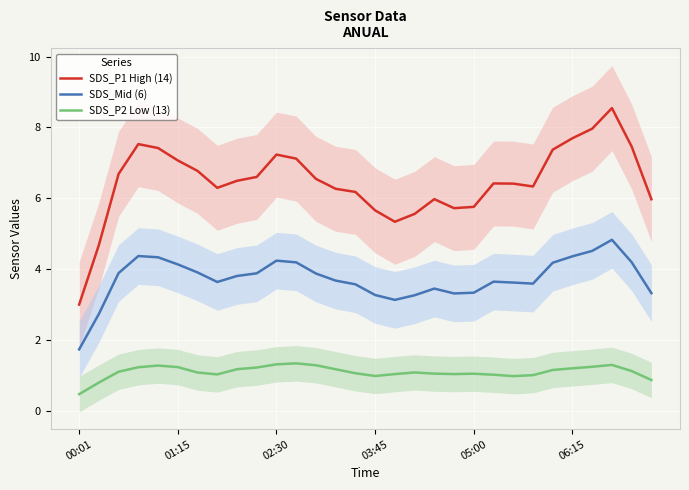

True or false: SDS_P2 Low (13) and SDS_P1 High (14) cross at least once.

False